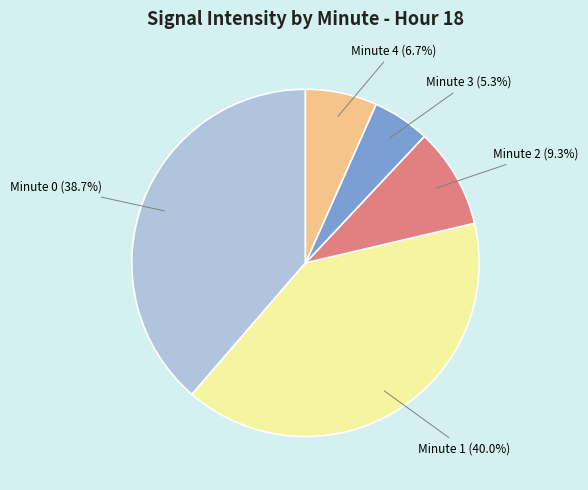

What percentage is NOT represented by Minute 1 (40.0%)?

60.0%